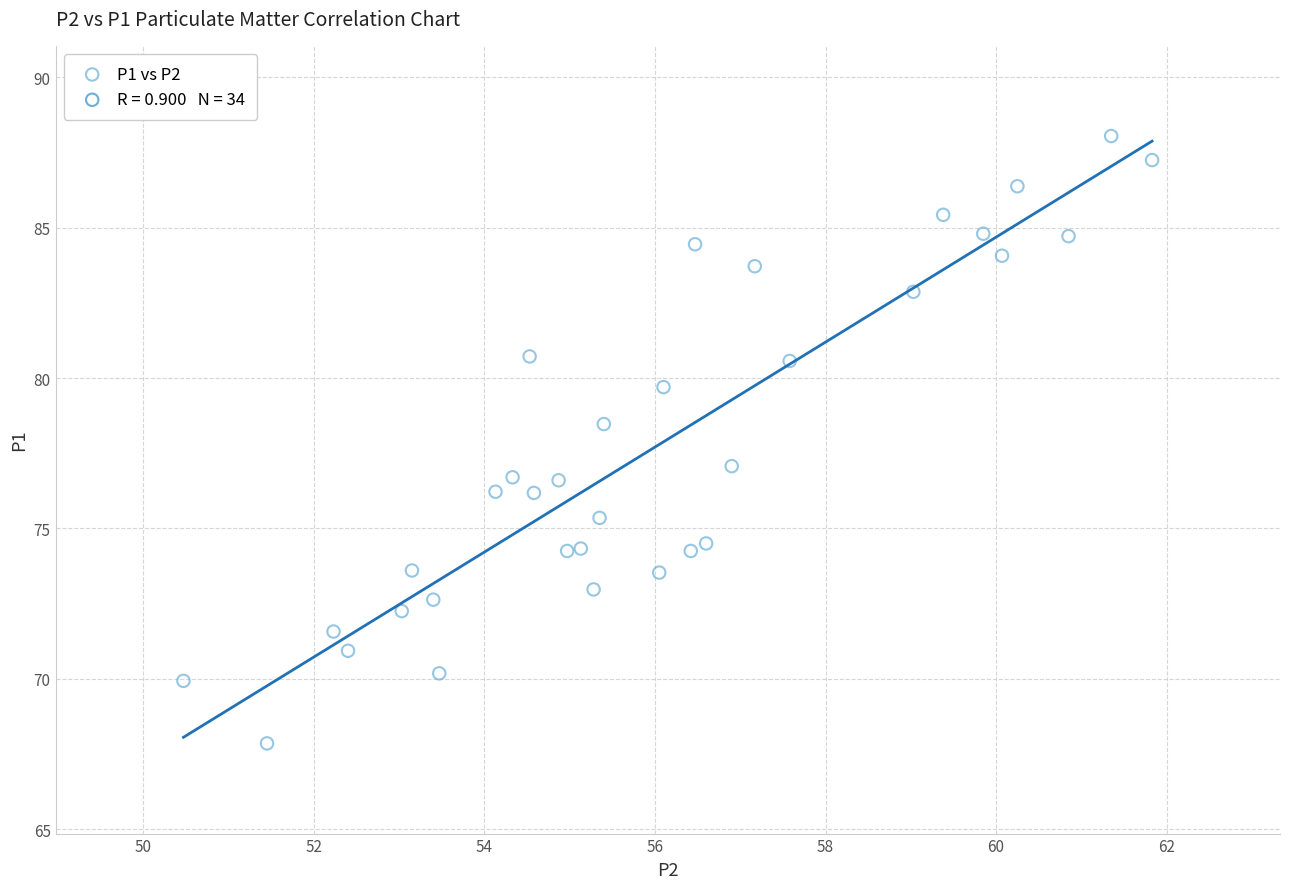

What is the range of Y values (max minus min)?

20.2